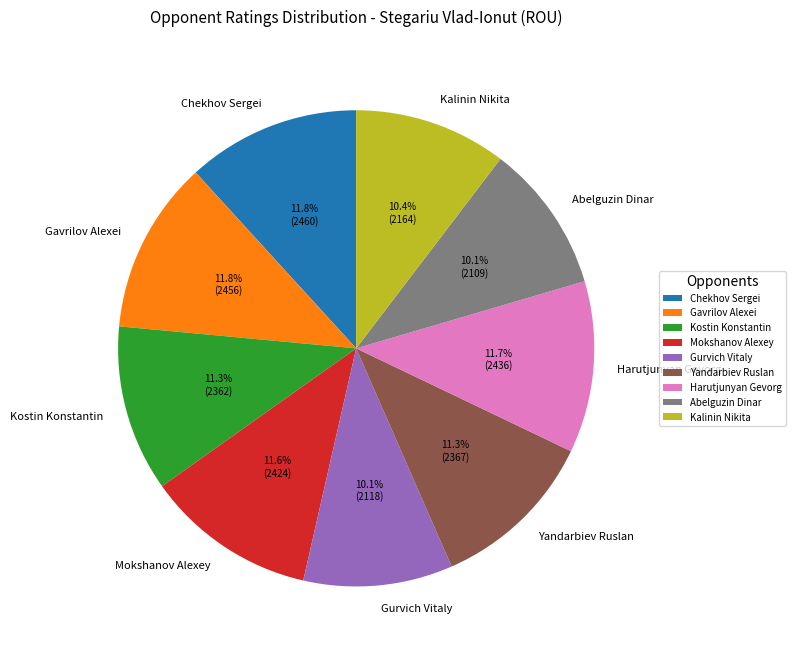

Is there any slice that represents more than half of the pie?

No